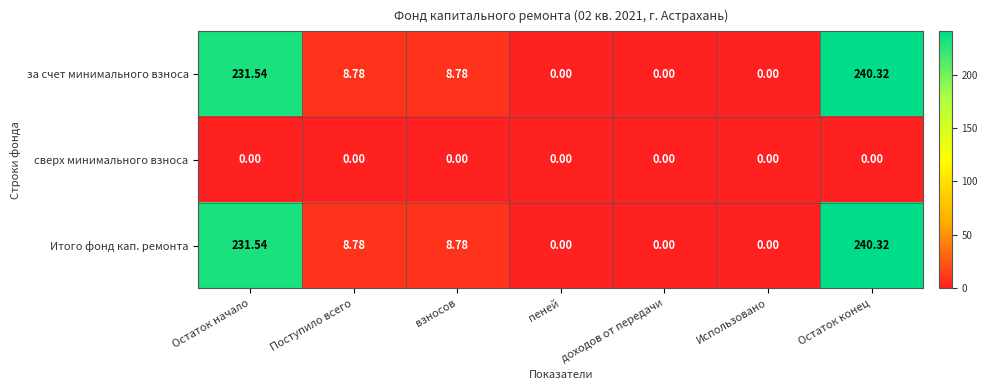

Where does the Итого фонд кап. ремонта series first go above 8?

Остаток начало